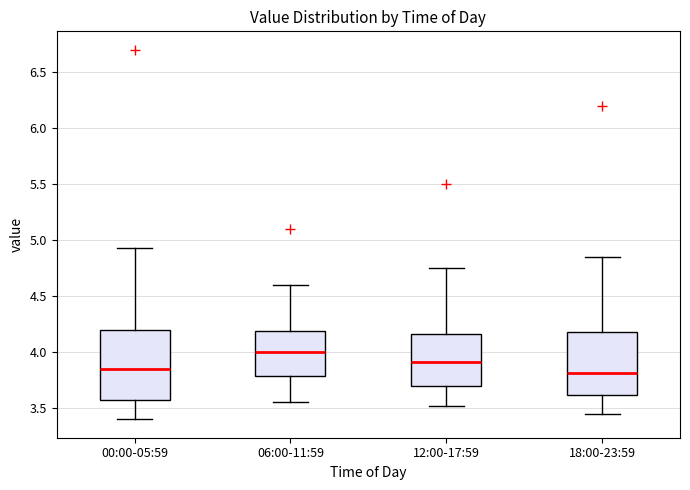

Reading left to right, read every box against the y-axis: the position of its median line, the range the box covers, and the ends of its whiskers. The values are not printed on the chart, so give them approximately, as read against the axis.

00:00-05:59: median 3.85, box 3.55 to 4.20, whiskers 3.40 to 4.95
06:00-11:59: median 4.00, box 3.80 to 4.20, whiskers 3.55 to 4.60
12:00-17:59: median 3.90, box 3.70 to 4.15, whiskers 3.50 to 4.75
18:00-23:59: median 3.80, box 3.60 to 4.20, whiskers 3.45 to 4.85